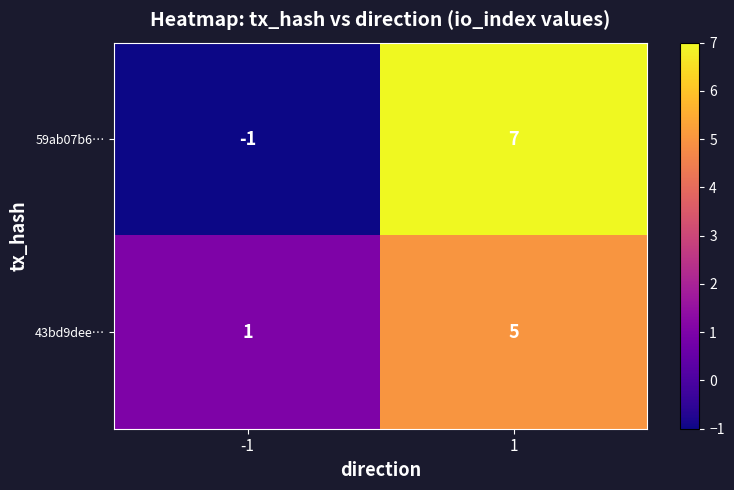

Reading left to right, what are all the values shown in this chart?

59ab07b6…: -1	7
43bd9dee…: 1	5